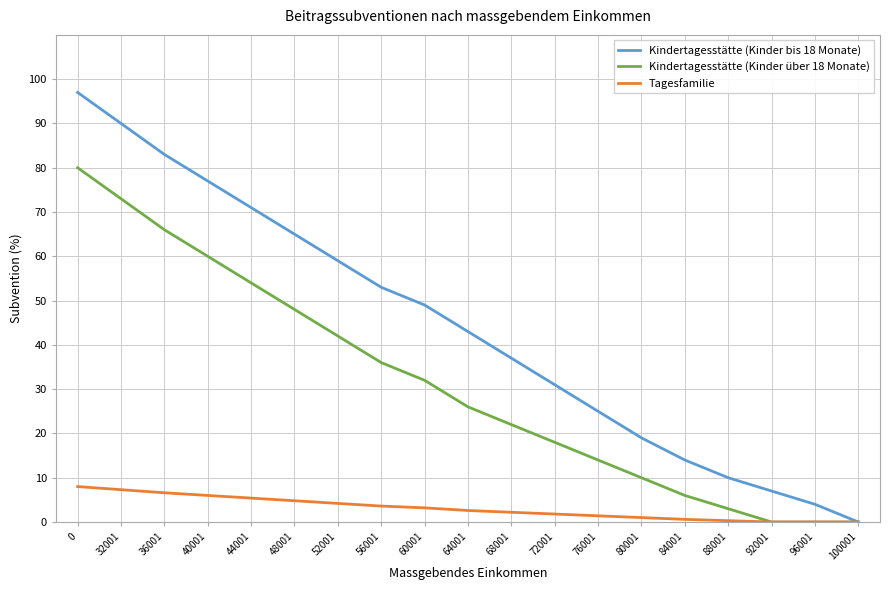

Between 0 and 80001, which series saw the biggest shift?

Kindertagesstätte (Kinder bis 18 Monate)